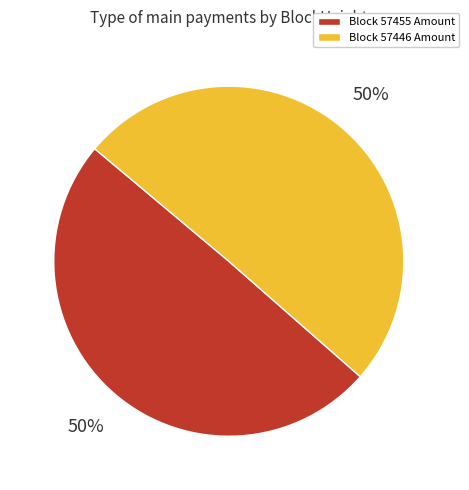

To the nearest percent, what is the average slice percentage?

50%